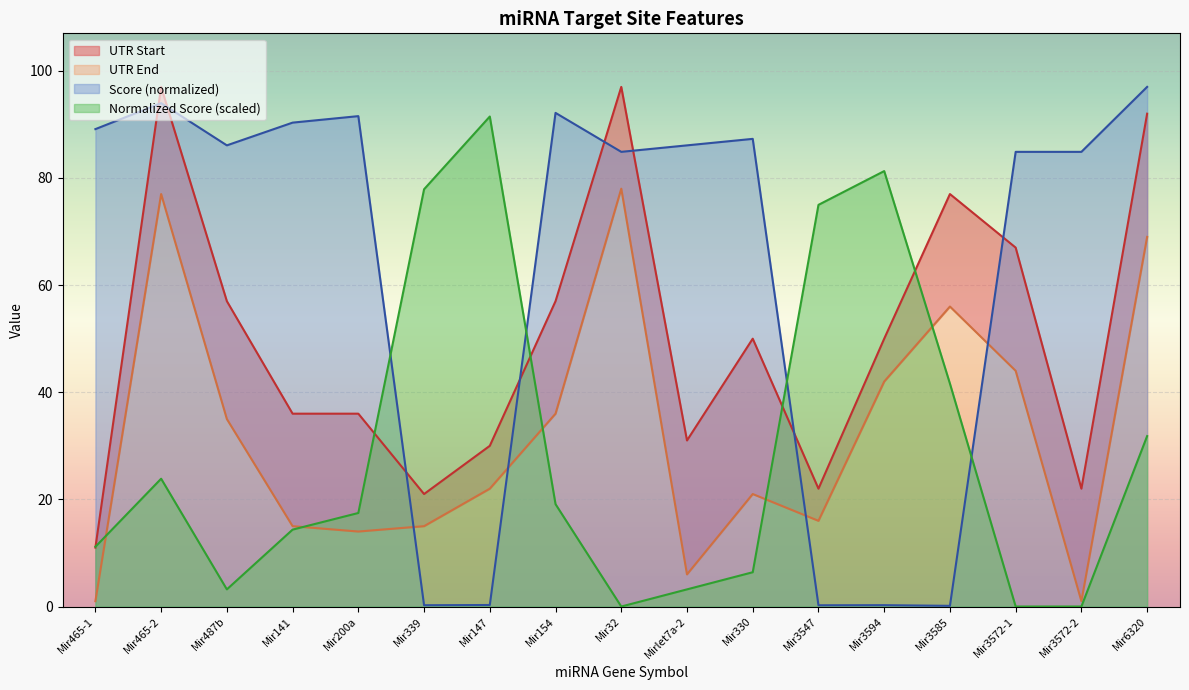

Where does the Normalized Score series first go above 17?

Mir465-2